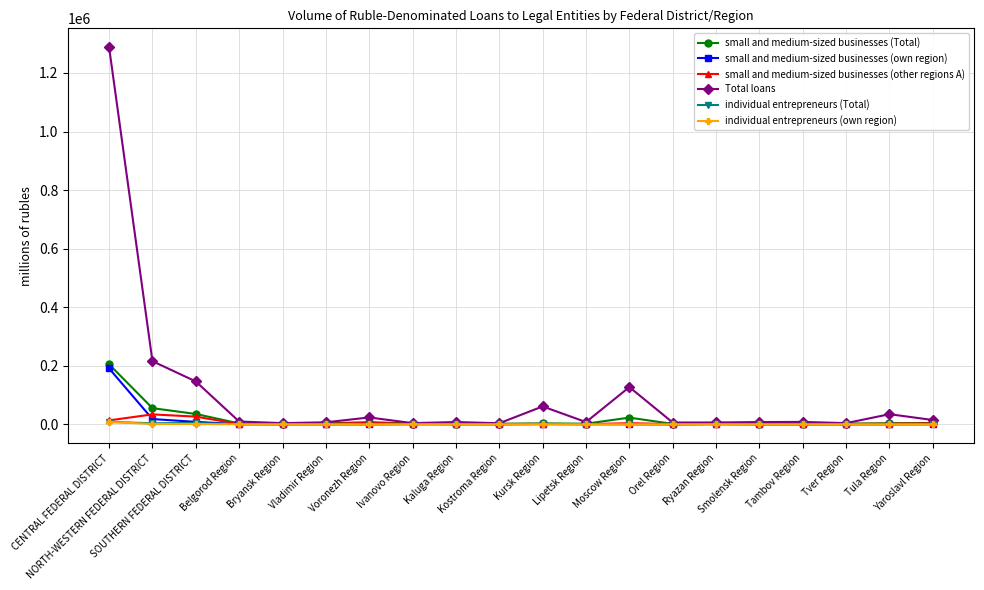

What is the lowest value of the small and medium-sized businesses (Total) series?

1303